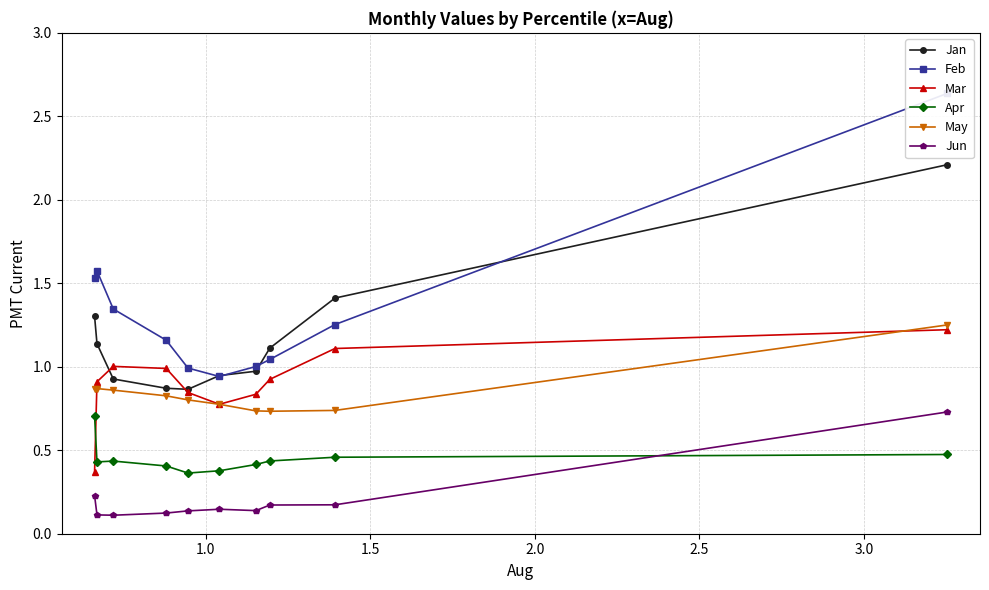

What is the difference between the maximum and second lowest values in the Jun series?

0.6